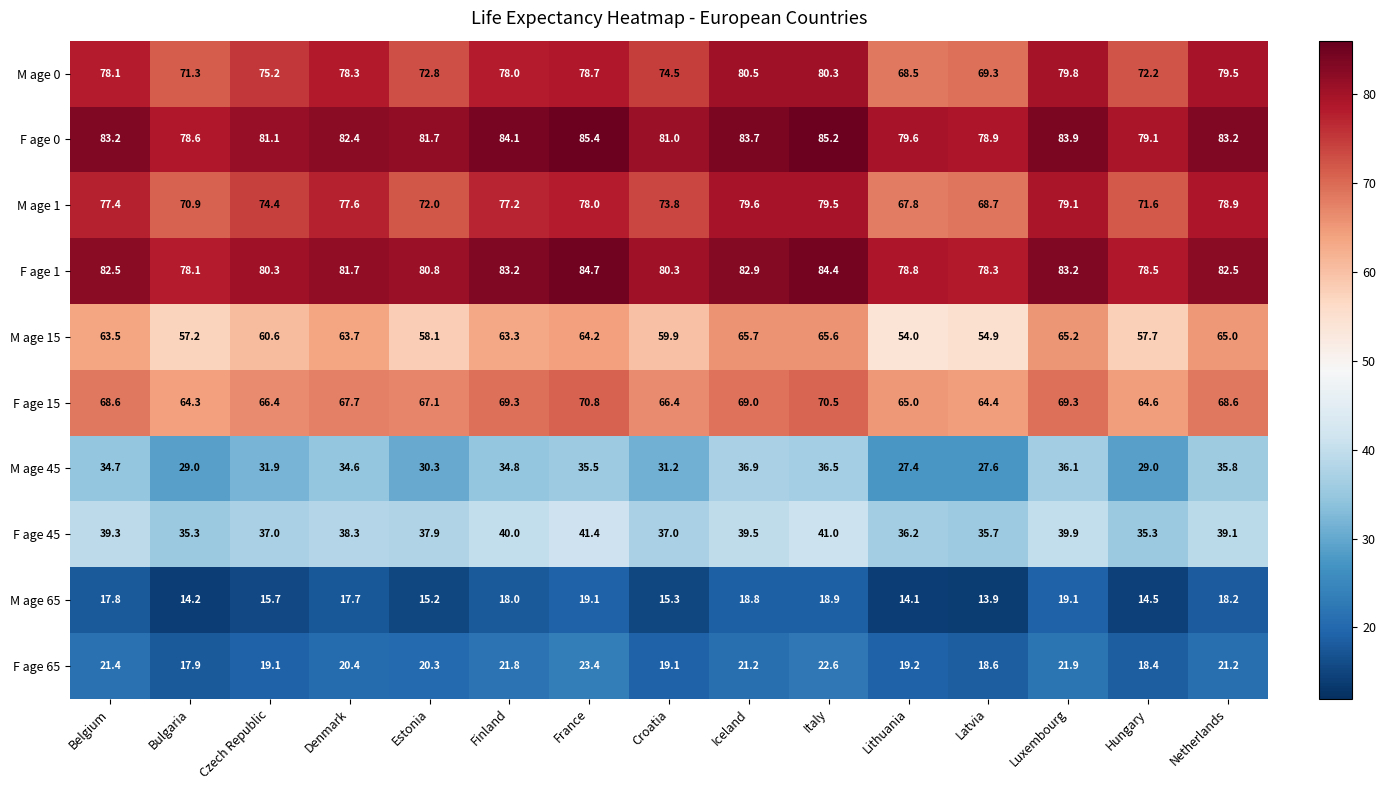

Rank the series at Estonia from lowest to highest value.

M age 65, F age 65, M age 45, F age 45, M age 15, F age 15, M age 1, M age 0, F age 1, F age 0